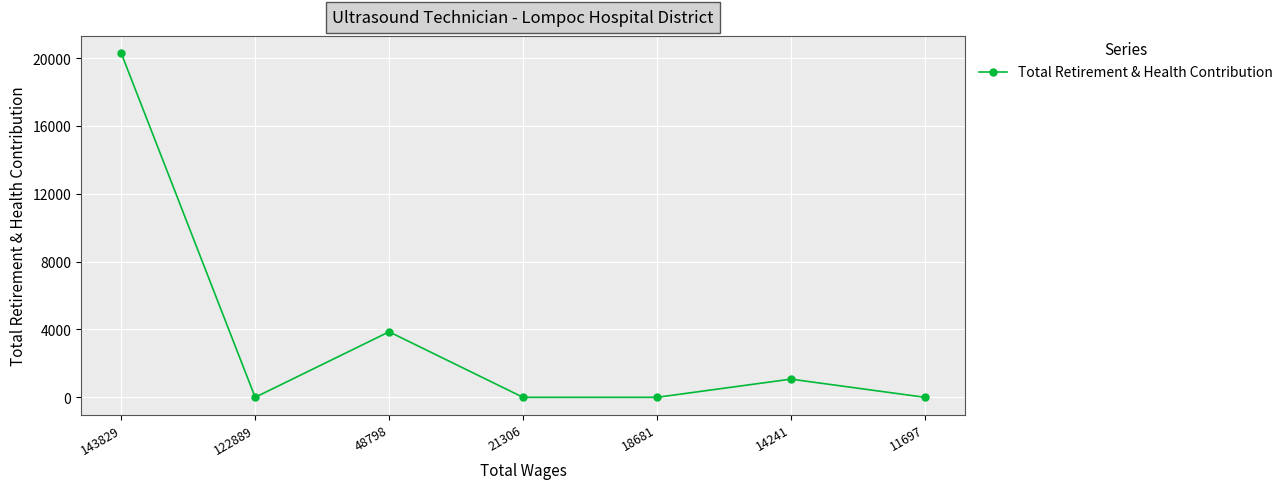

What is the average value?

3604